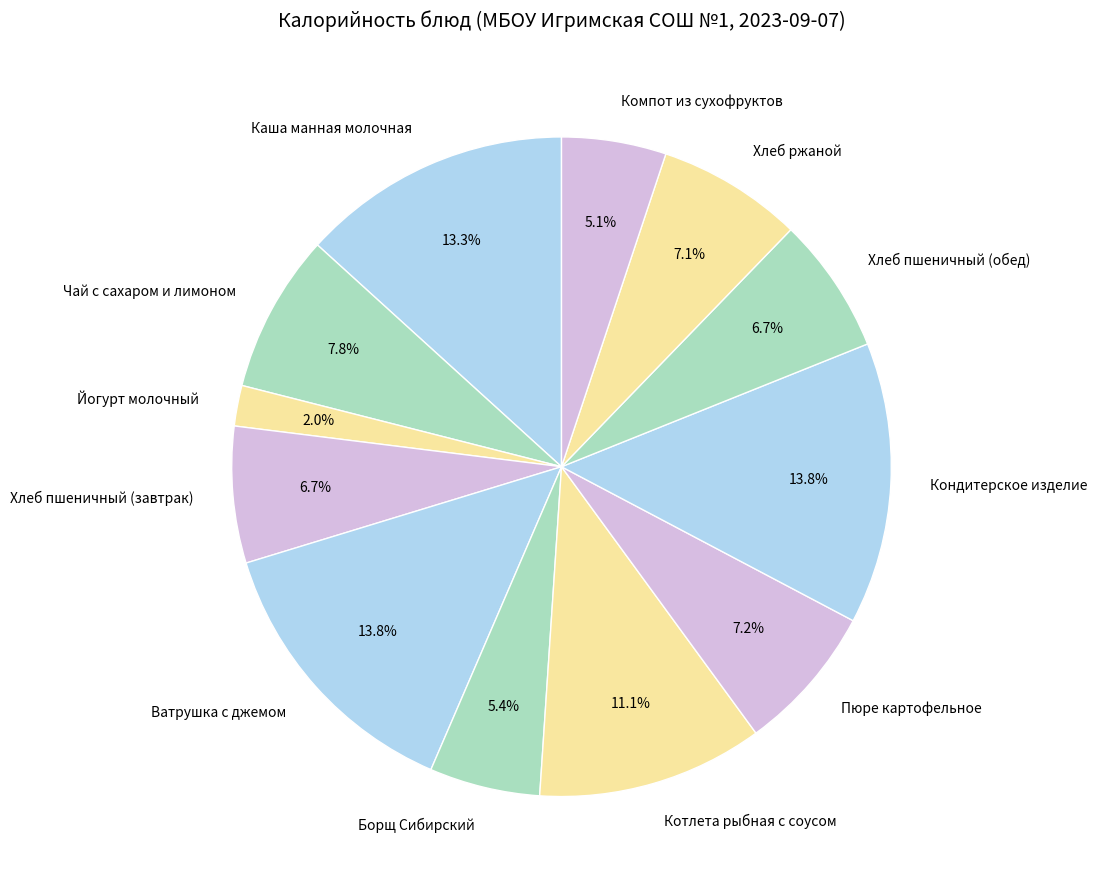

Between Каша манная молочная and Хлеб ржаной, which is larger?

Каша манная молочная